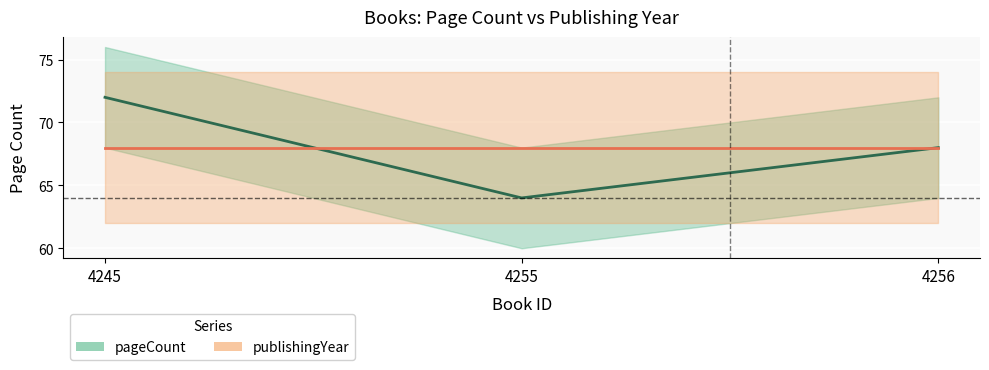

At which category does the chart reach its peak across all series?

4245